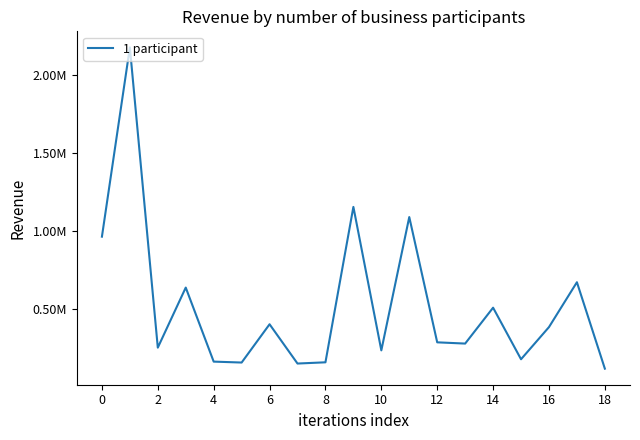

Reading left to right, extract all data points from this chart.

963897.3	2177988.3	252014.0	637308.5	162367.7	156445.4	401983.0	150038.5	157923.4	1154841.0	234461.8	1089725.6	286097.9	278106.3	508296.6	177552.5	383817.2	671651.8	117210.7